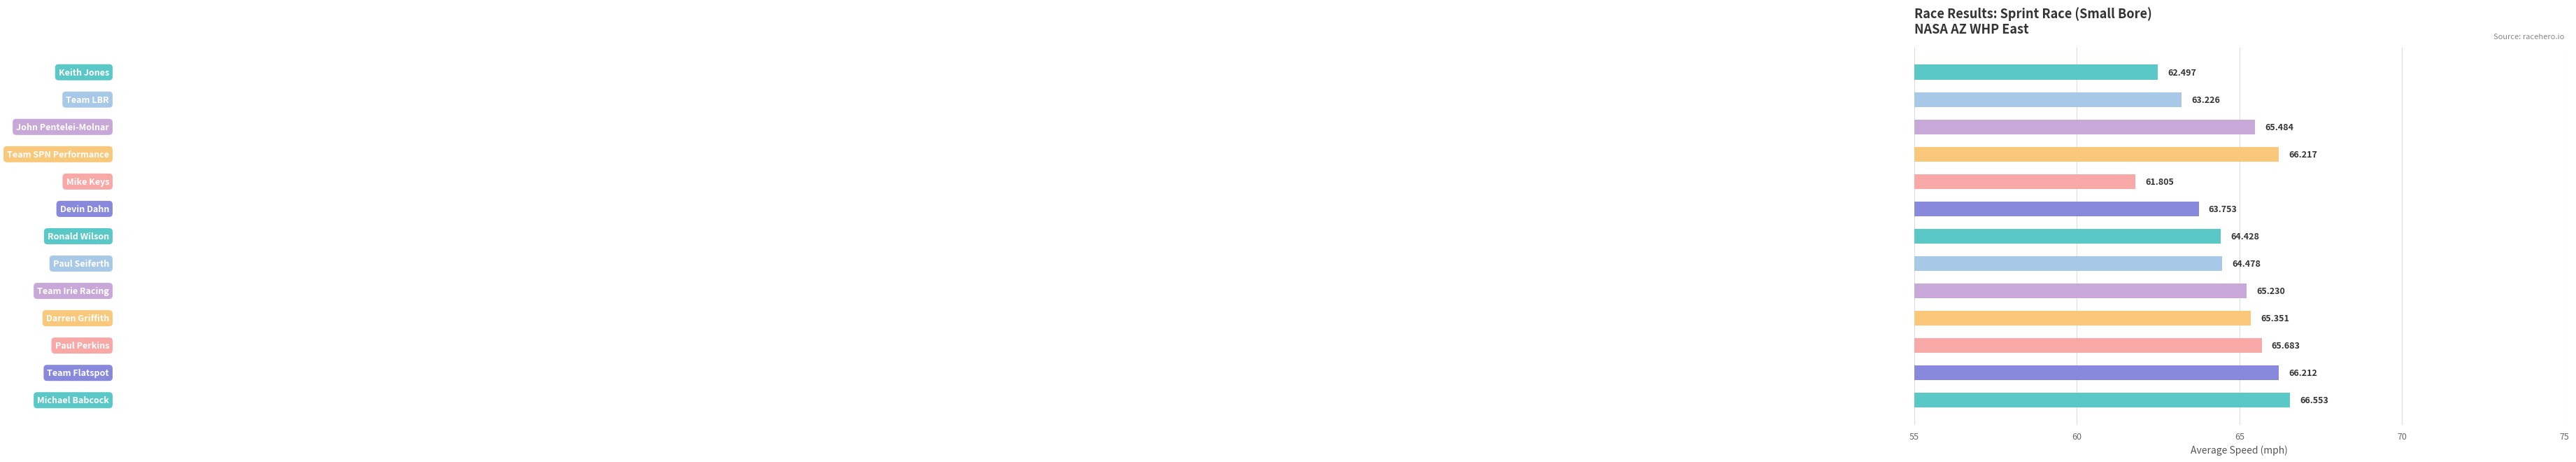

How many bars are there in total?

13